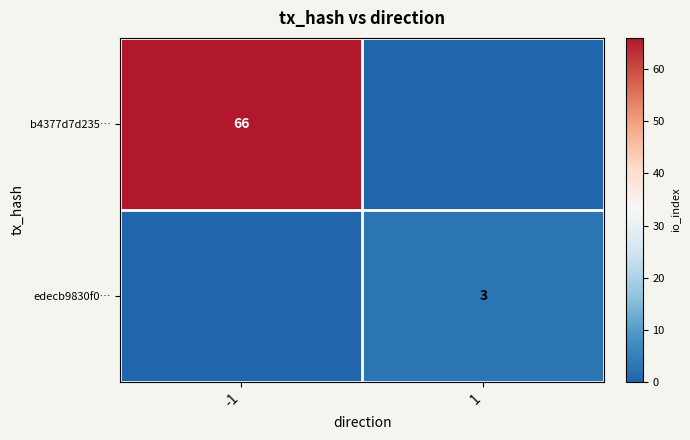

The edecb9830f0… series shows 3 at 1. True or false?

True